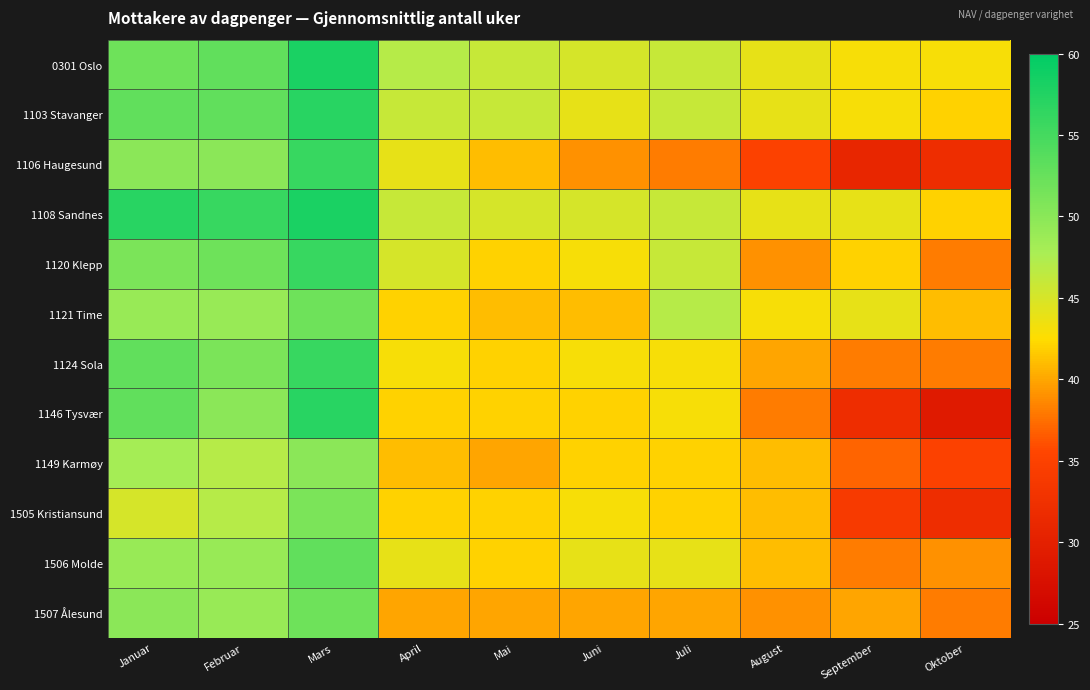

Which label corresponds to the largest value in the chart?

Mars